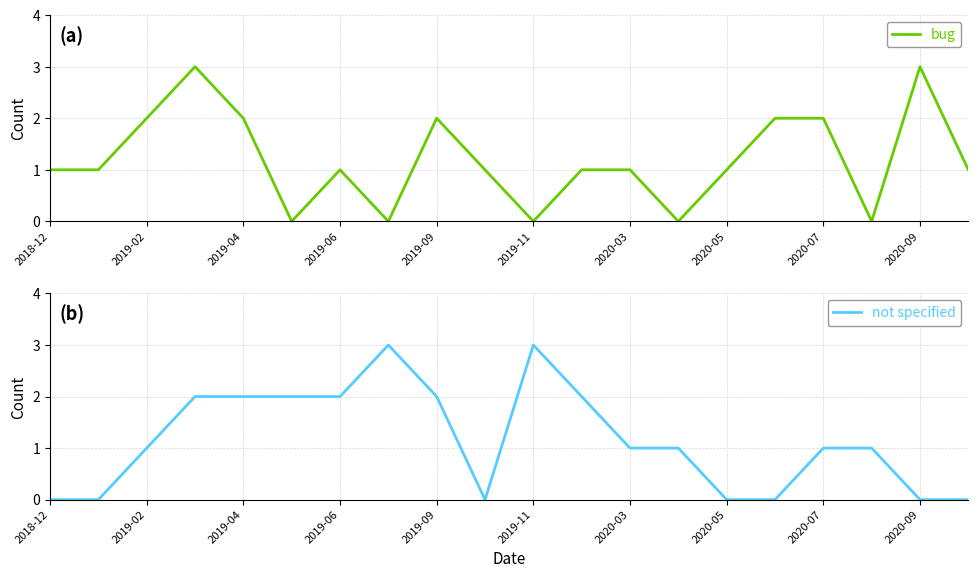

After their last crossing, which series has the higher values: not specified or bug?

bug